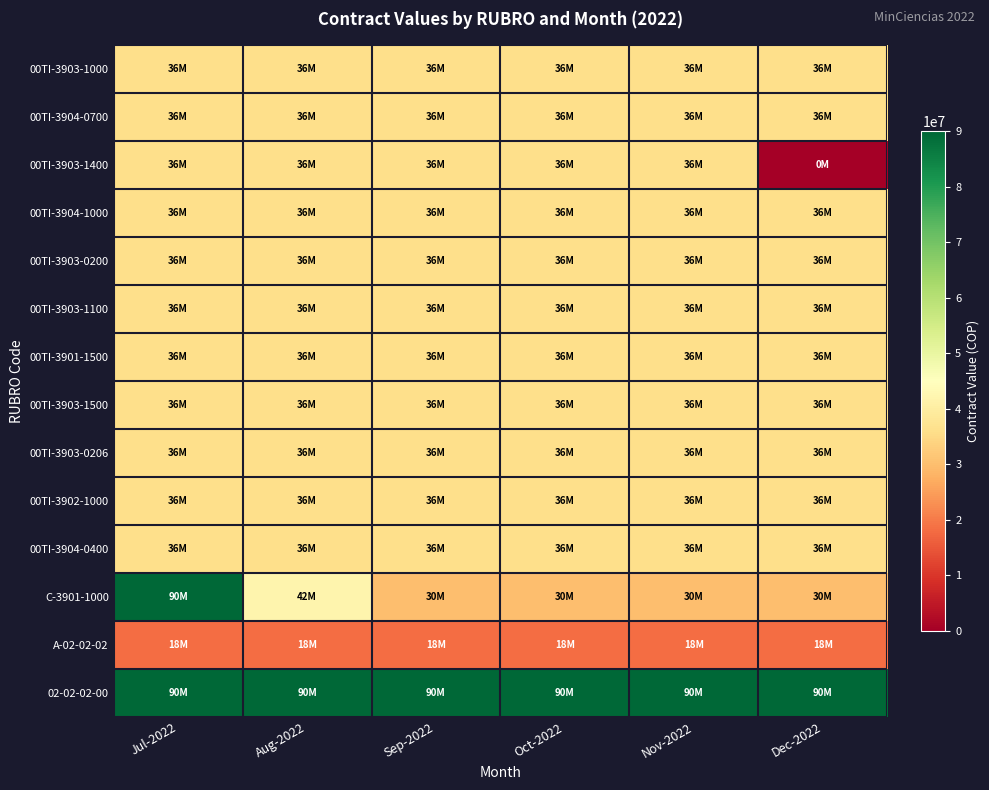

Reading left to right, list all the values displayed in this chart.

00TI-3903-1000: Jul-2022=36000000	Aug-2022=36000000	Sep-2022=36000000	Oct-2022=36000000	Nov-2022=36000000	Dec-2022=36000000
00TI-3904-0700: Jul-2022=36000000	Aug-2022=36000000	Sep-2022=36000000	Oct-2022=36000000	Nov-2022=36000000	Dec-2022=36000000
00TI-3903-1400: Jul-2022=36000000	Aug-2022=36000000	Sep-2022=36000000	Oct-2022=36000000	Nov-2022=36000000	Dec-2022=0
00TI-3904-1000: Jul-2022=36000000	Aug-2022=36000000	Sep-2022=36000000	Oct-2022=36000000	Nov-2022=36000000	Dec-2022=36000000
00TI-3903-0200: Jul-2022=36000000	Aug-2022=36000000	Sep-2022=36000000	Oct-2022=36000000	Nov-2022=36000000	Dec-2022=36000000
00TI-3903-1100: Jul-2022=36000000	Aug-2022=36000000	Sep-2022=36000000	Oct-2022=36000000	Nov-2022=36000000	Dec-2022=36000000
00TI-3901-1500: Jul-2022=36000000	Aug-2022=36000000	Sep-2022=36000000	Oct-2022=36000000	Nov-2022=36000000	Dec-2022=36000000
00TI-3903-1500: Jul-2022=36000000	Aug-2022=36000000	Sep-2022=36000000	Oct-2022=36000000	Nov-2022=36000000	Dec-2022=36000000
00TI-3903-0206: Jul-2022=36000000	Aug-2022=36000000	Sep-2022=36000000	Oct-2022=36000000	Nov-2022=36000000	Dec-2022=36000000
00TI-3902-1000: Jul-2022=36000000	Aug-2022=36000000	Sep-2022=36000000	Oct-2022=36000000	Nov-2022=36000000	Dec-2022=36000000
00TI-3904-0400: Jul-2022=36000000	Aug-2022=36000000	Sep-2022=36000000	Oct-2022=36000000	Nov-2022=36000000	Dec-2022=36000000
C-3901-1000: Jul-2022=90000000	Aug-2022=42000000	Sep-2022=30000000	Oct-2022=30000000	Nov-2022=30000000	Dec-2022=30000000
A-02-02-02: Jul-2022=18000000	Aug-2022=18000000	Sep-2022=18000000	Oct-2022=18000000	Nov-2022=18000000	Dec-2022=18000000
02-02-02-00: Jul-2022=90000000	Aug-2022=90000000	Sep-2022=90000000	Oct-2022=90000000	Nov-2022=90000000	Dec-2022=90000000